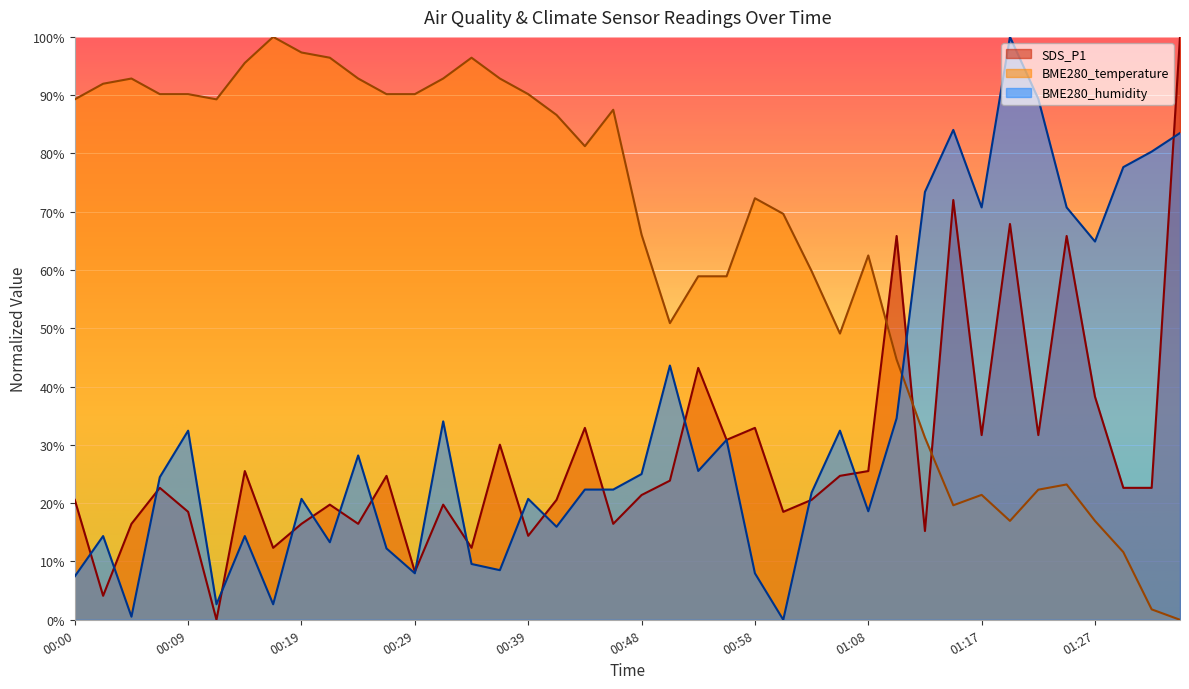

Which category has the lowest value across all series?

00:12